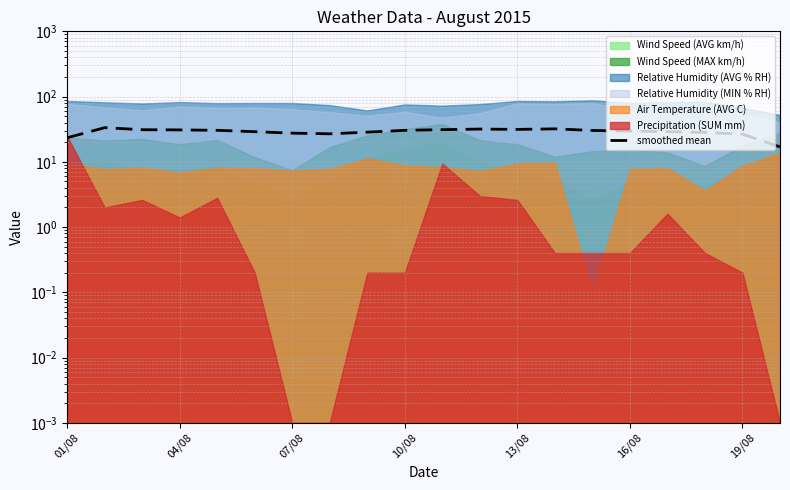

The value at 14 is 19.5. True or false?

False